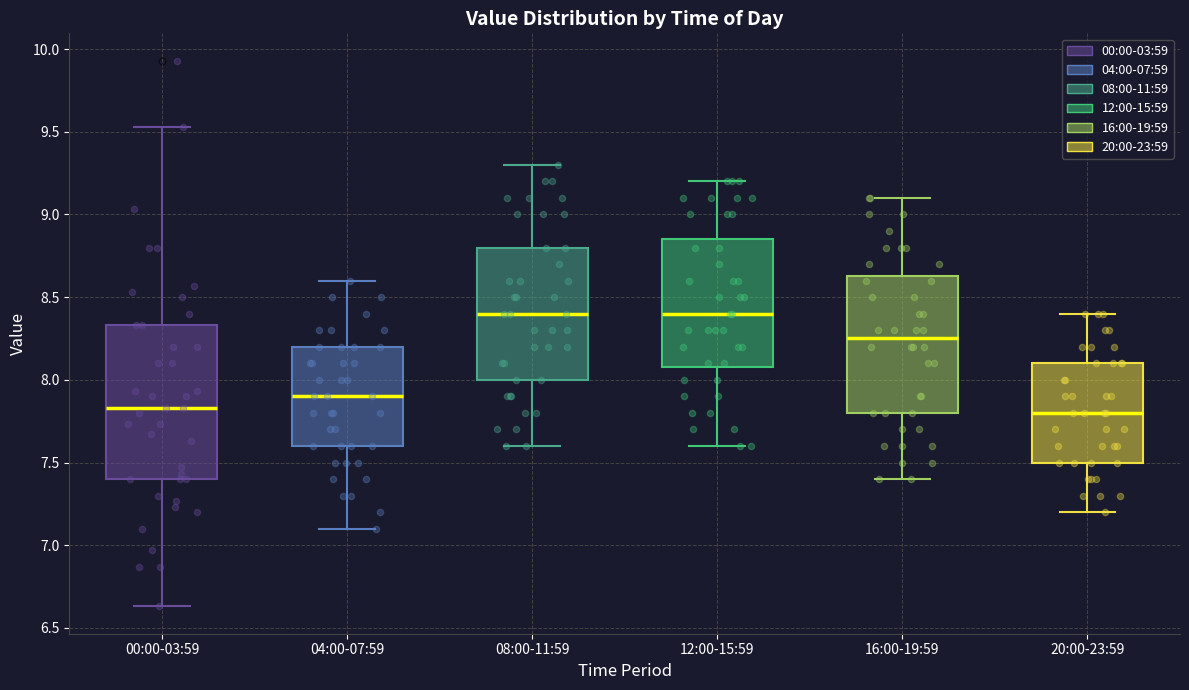

Reading left to right, transcribe this box plot: for each box, give where its median line is, the range the box spans, and where its two whiskers end, as read against the y-axis. The values are not printed on the chart, so give them approximately, as read against the axis.

00:00-03:59: median 7.85, box 7.40 to 8.35, whiskers 6.65 to 9.55
04:00-07:59: median 7.90, box 7.60 to 8.20, whiskers 7.10 to 8.60
08:00-11:59: median 8.40, box 8.00 to 8.80, whiskers 7.60 to 9.30
12:00-15:59: median 8.40, box 8.10 to 8.85, whiskers 7.60 to 9.20
16:00-19:59: median 8.25, box 7.80 to 8.65, whiskers 7.40 to 9.10
20:00-23:59: median 7.80, box 7.50 to 8.10, whiskers 7.20 to 8.40